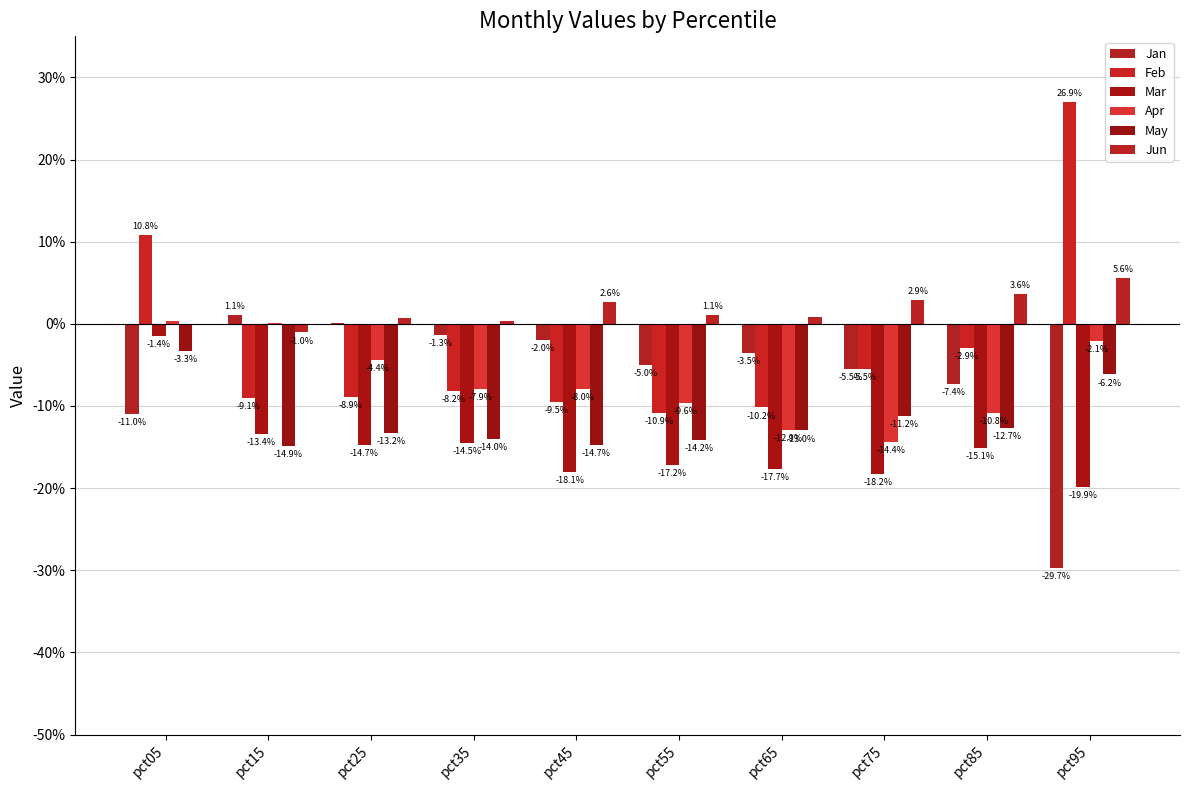

Where is Mar nearest to the value 0?

pct05